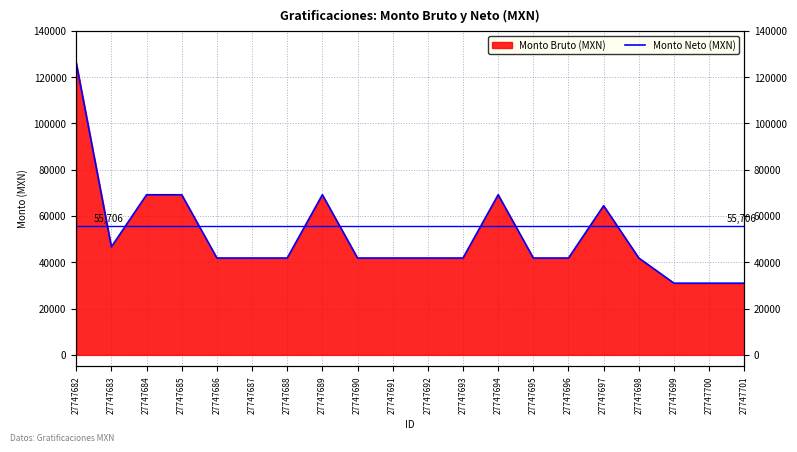

List the labels in order of value, smallest first.

27747699, 27747700, 27747701, 27747686, 27747687, 27747688, 27747690, 27747691, 27747692, 27747693, 27747695, 27747696, 27747698, 27747683, 27747697, 27747684, 27747685, 27747689, 27747694, 27747682